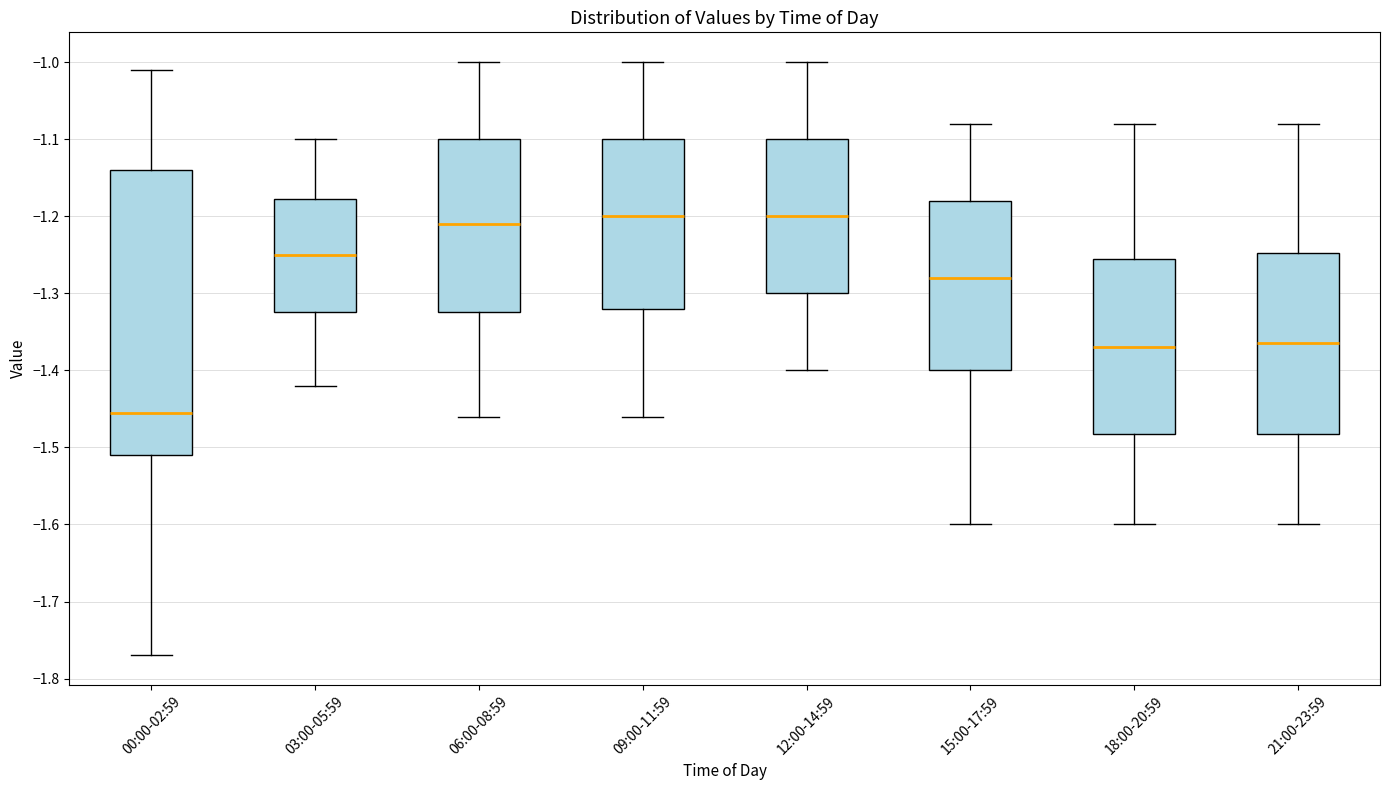

Where does the lower whisker of the box for 18:00-20:59 end on the y-axis? The values are not printed on the chart, so give them approximately, as read against the axis.

-1.60